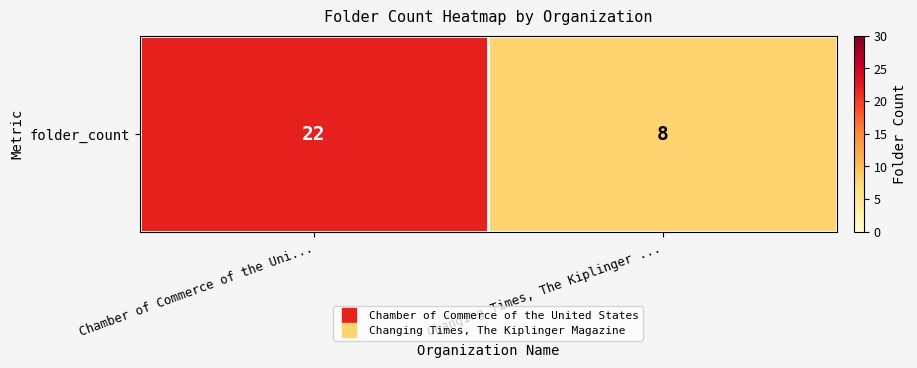

Rank the categories by value from highest to lowest.

Chamber of Commerce of the Uni..., Changing Times, The Kiplinger ...